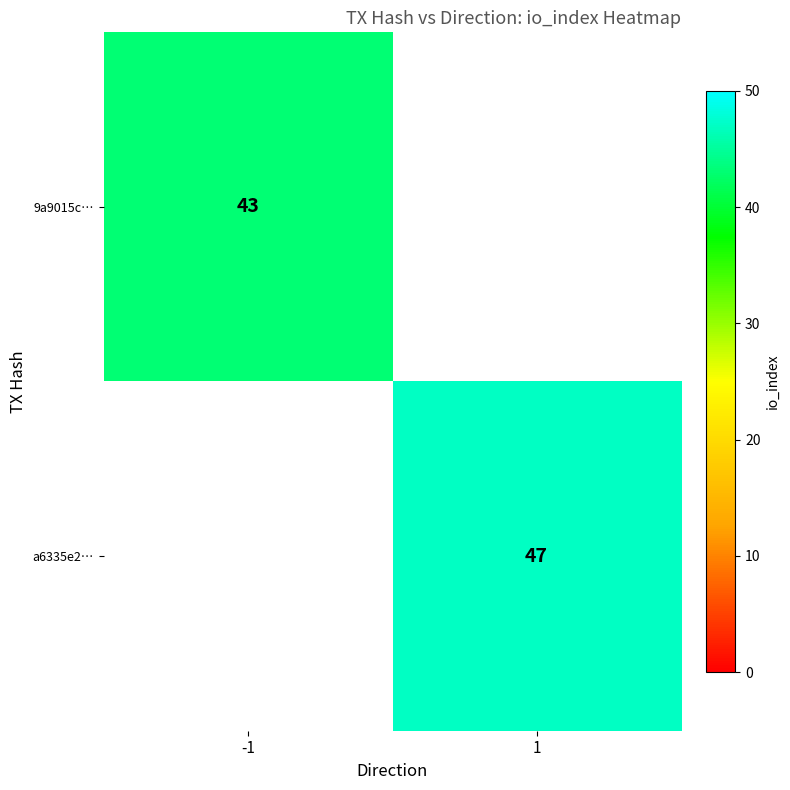

Is it true that 9a9015c… equals 43 at -1?

True